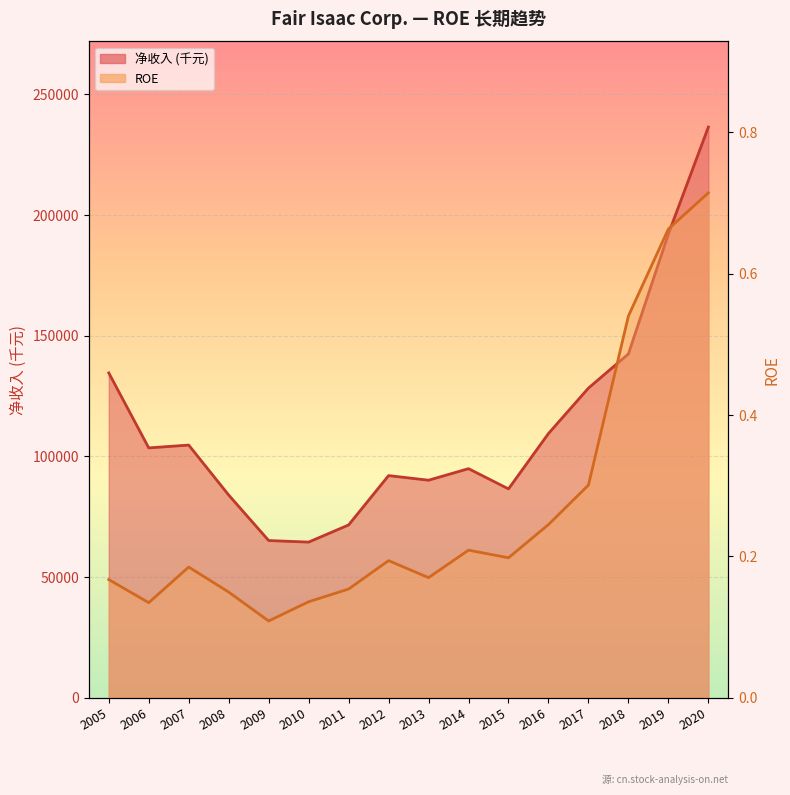

Which category has the lowest value across all series?

2009